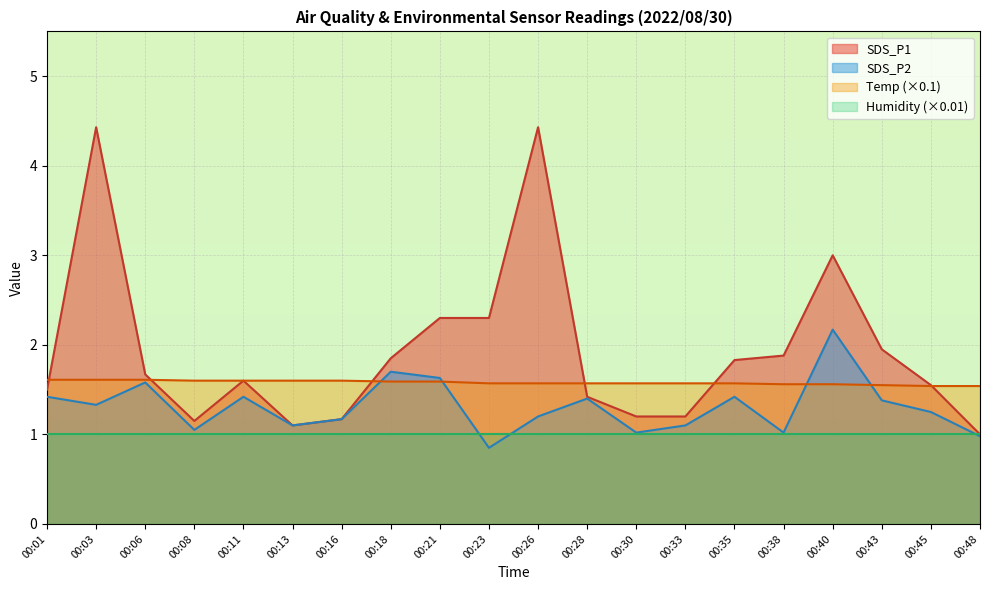

Is it true that SDS_P2 equals 1.4 at 00:43?

True